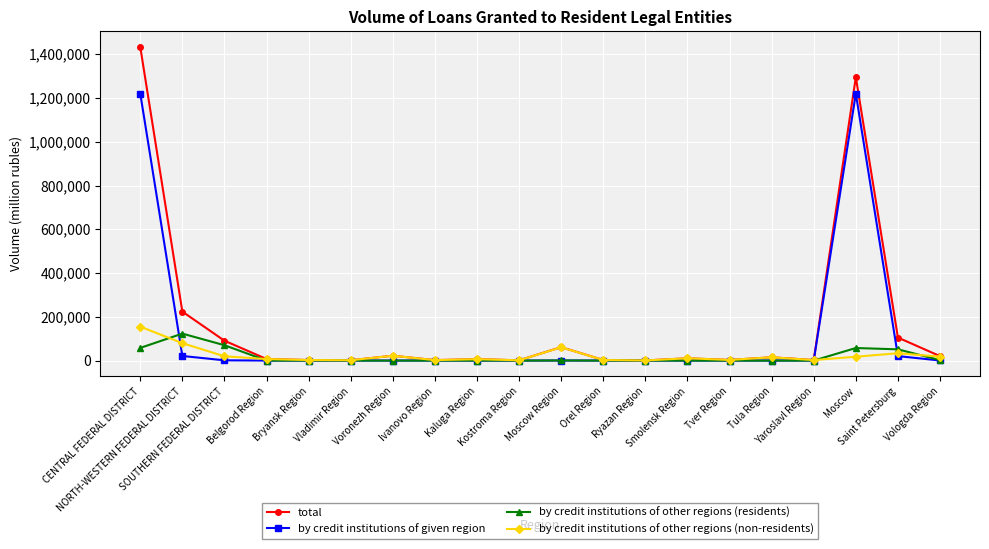

What is the minimum value for by credit institutions of other regions (non-residents)?

565